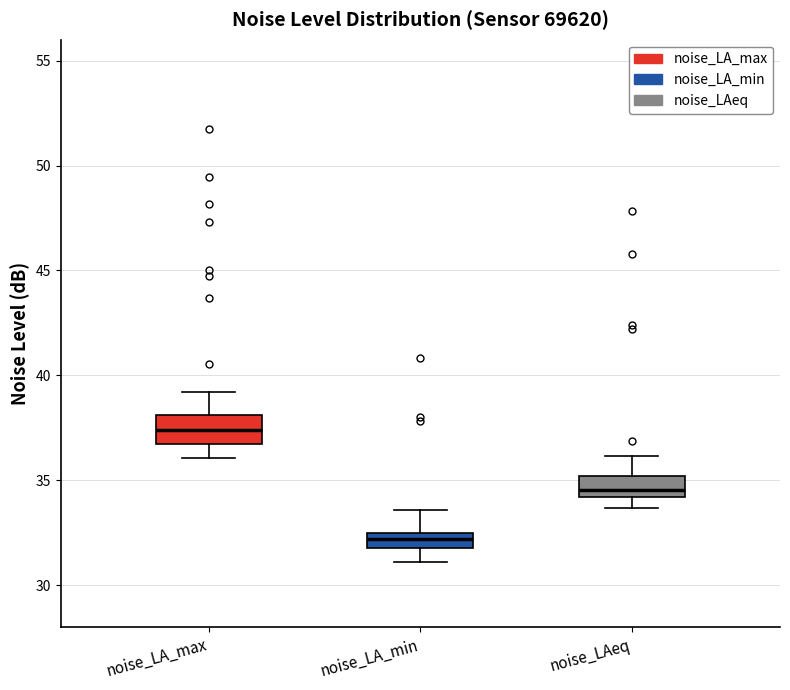

Which box has the highest median line?

noise_LA_max